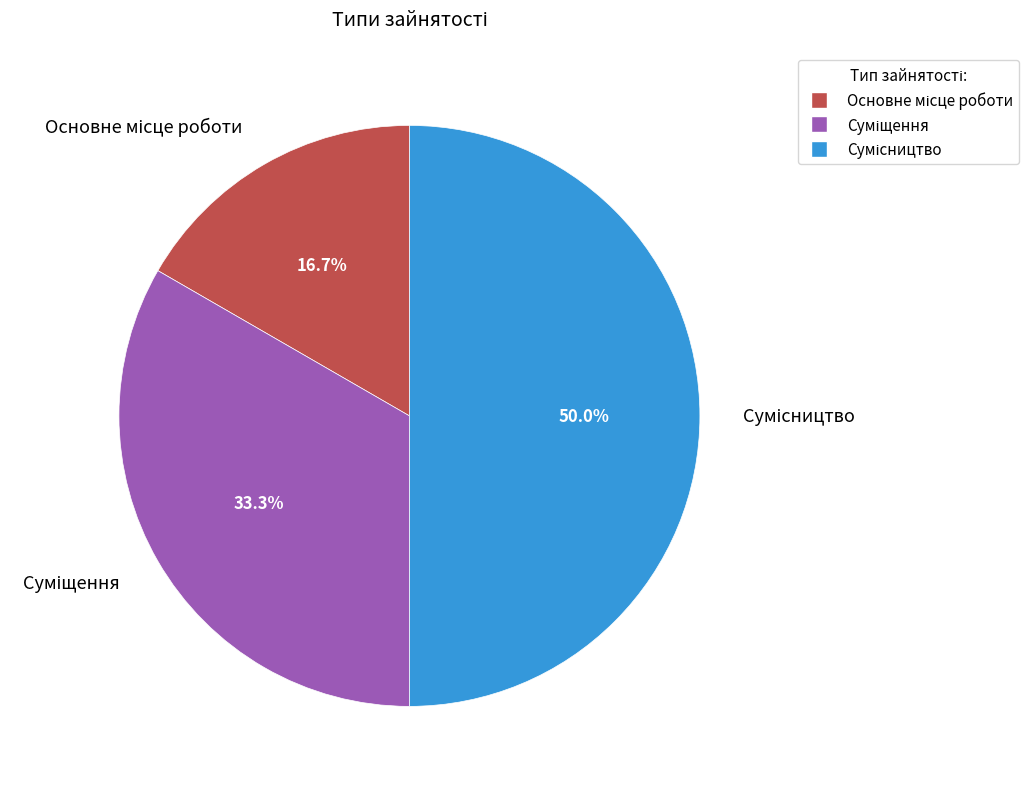

Rank the categories by value from lowest to highest.

Основне місце роботи, Суміщення, Сумісництво